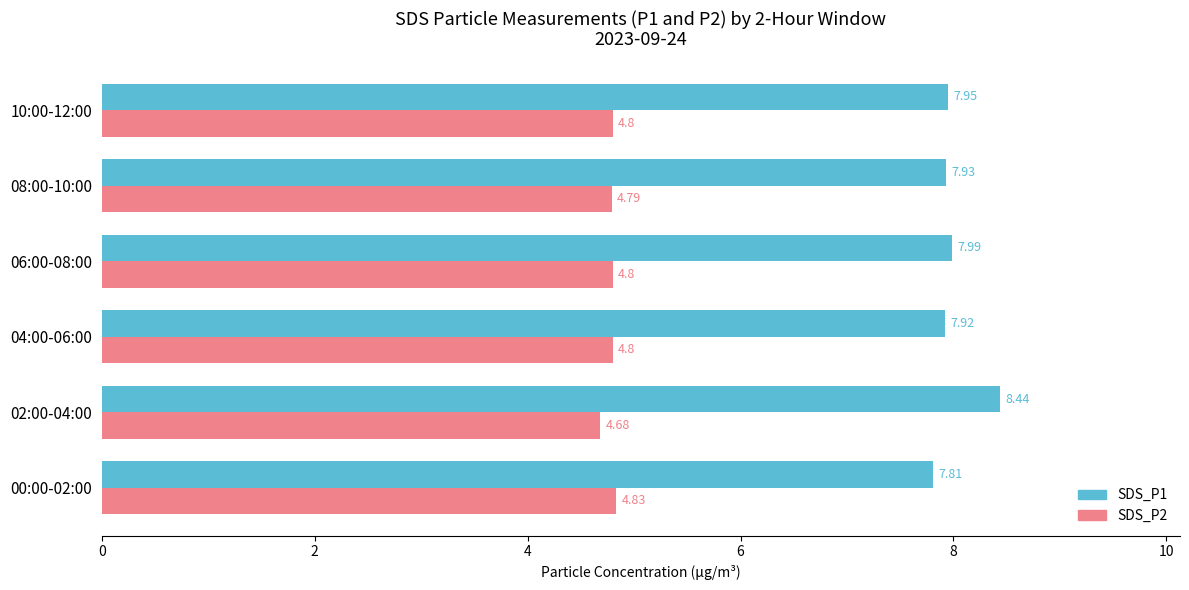

What is the sum of the SDS_P2 values at 04:00-06:00 and 02:00-04:00?

9.5